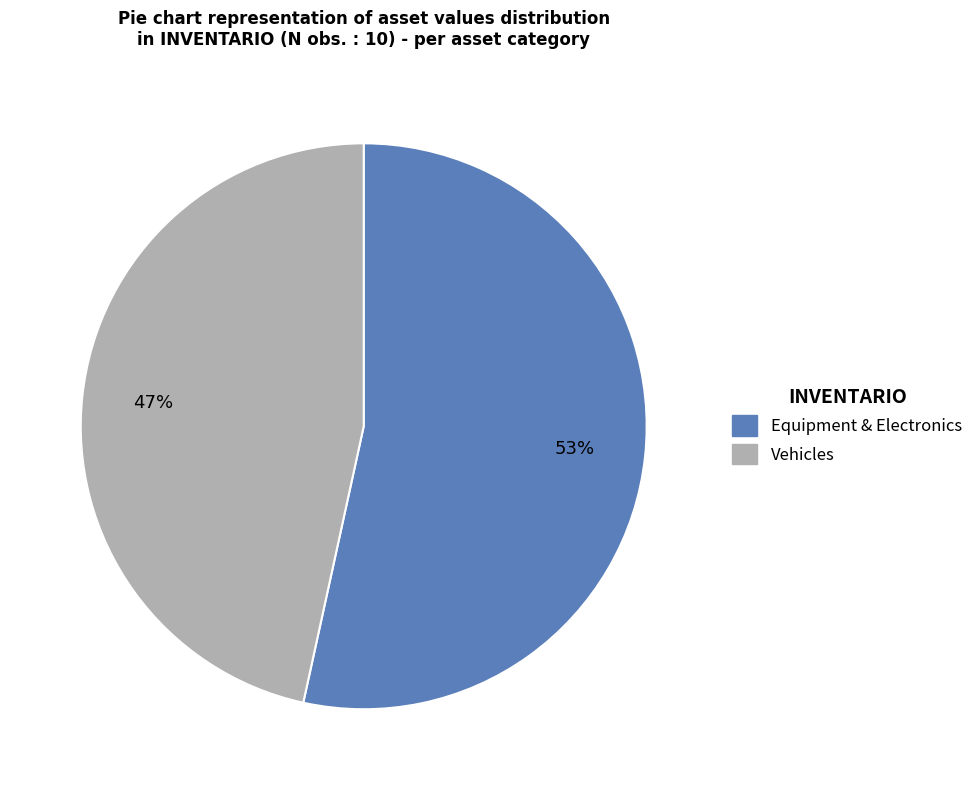

Does any single category account for the majority?

Yes